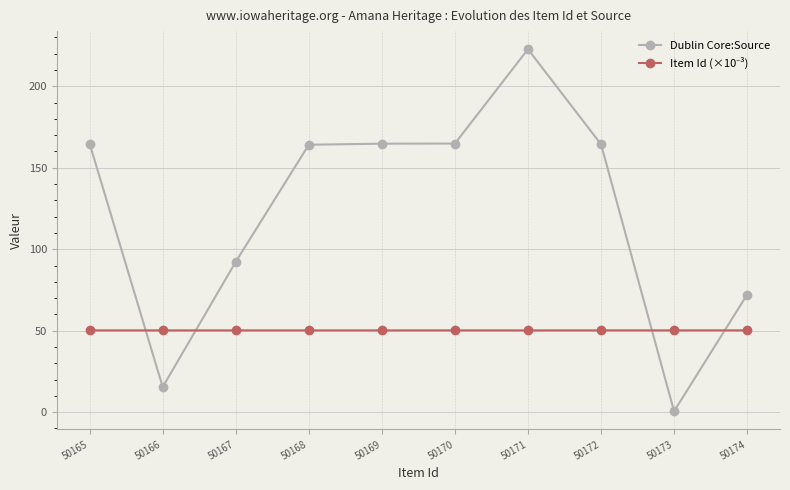

Is it true that Dublin Core:Source equals 72.1 at 50174?

True